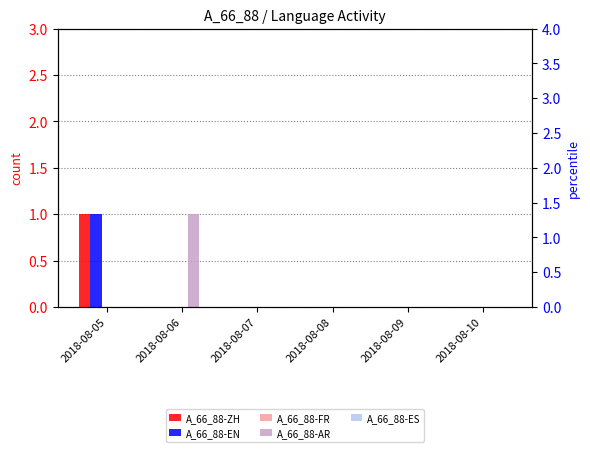

Count the number of categories in the chart.

6